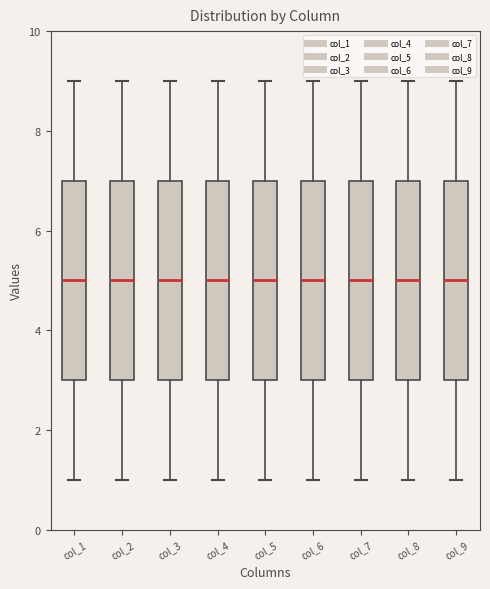

Reading left to right, transcribe this box plot: for each box, give where its median line is, the range the box spans, and where its two whiskers end, as read against the y-axis. The values are not printed on the chart, so give them approximately, as read against the axis.

col_1: median 5, box 3 to 7, whiskers 1 to 9
col_2: median 5, box 3 to 7, whiskers 1 to 9
col_3: median 5, box 3 to 7, whiskers 1 to 9
col_4: median 5, box 3 to 7, whiskers 1 to 9
col_5: median 5, box 3 to 7, whiskers 1 to 9
col_6: median 5, box 3 to 7, whiskers 1 to 9
col_7: median 5, box 3 to 7, whiskers 1 to 9
col_8: median 5, box 3 to 7, whiskers 1 to 9
col_9: median 5, box 3 to 7, whiskers 1 to 9